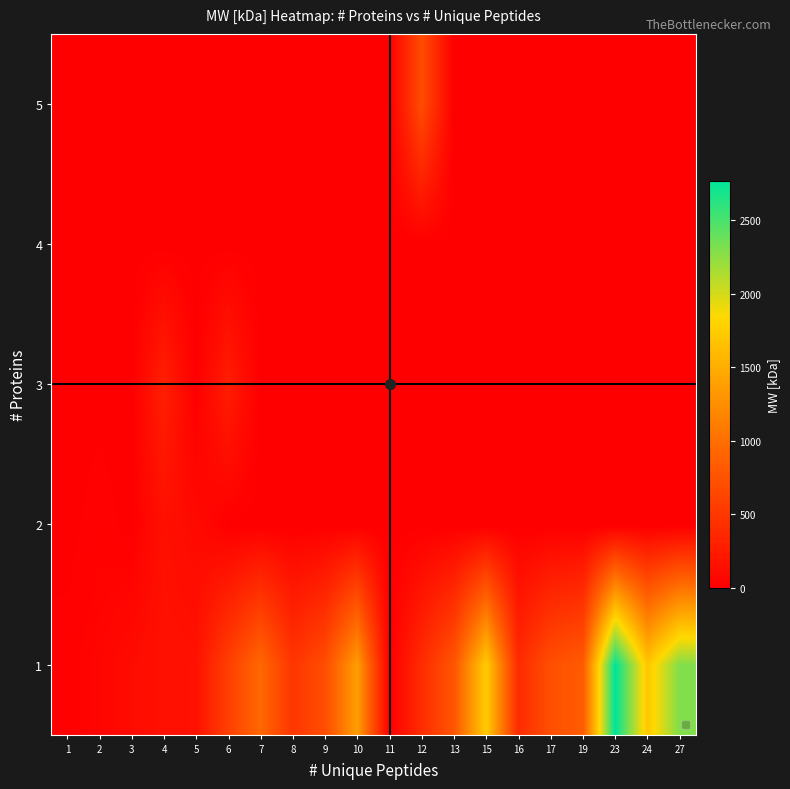

What is the total value across all series at 19?

831.4